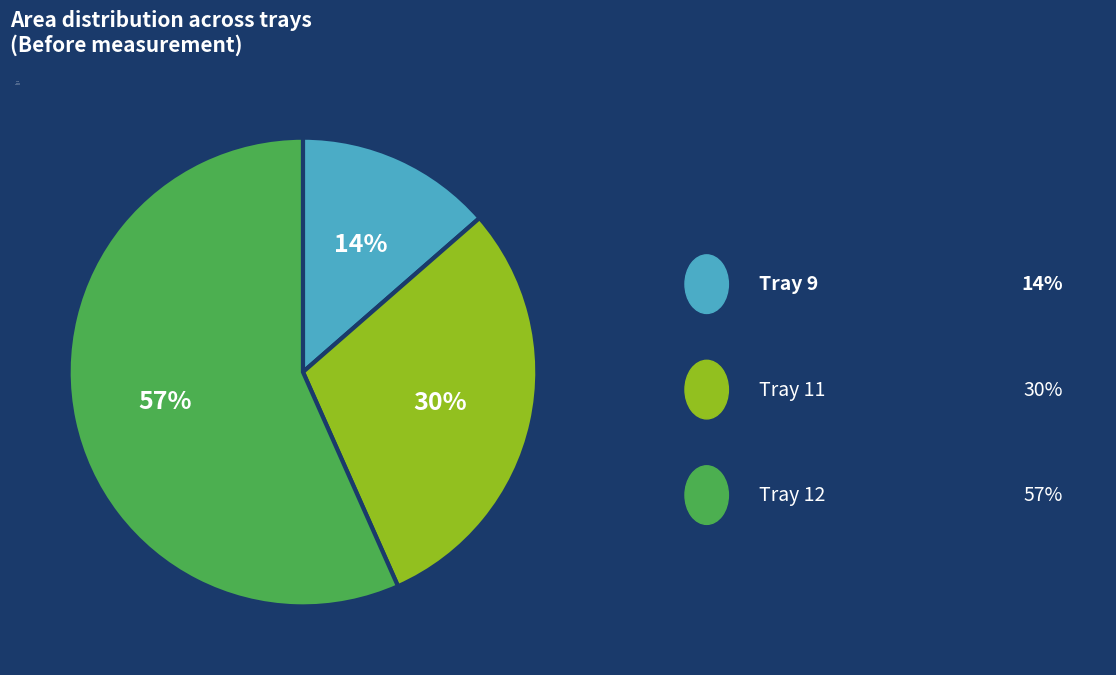

Combined, do Tray 12 and Tray 11 account for over 50%?

Yes